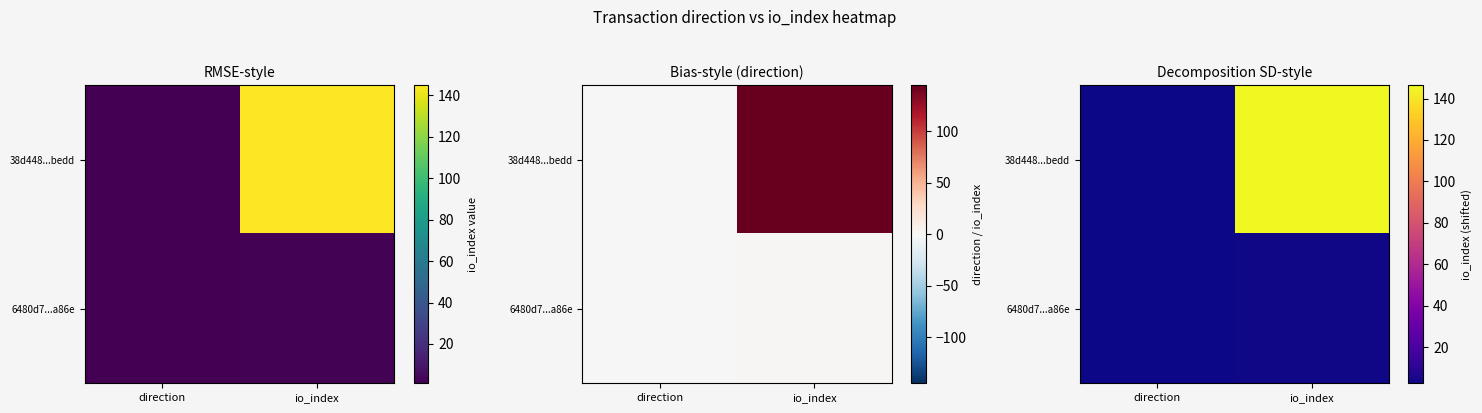

What is the highest value of the 38d448...bedd series?

146.5